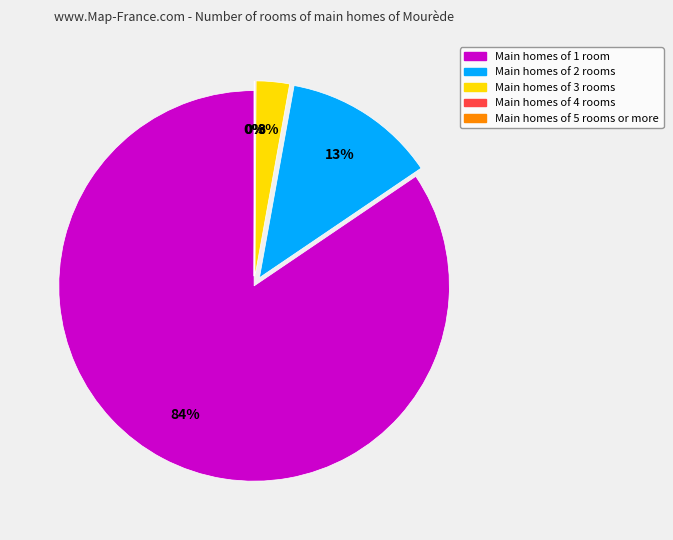

Is there any slice that represents more than half of the pie?

Yes